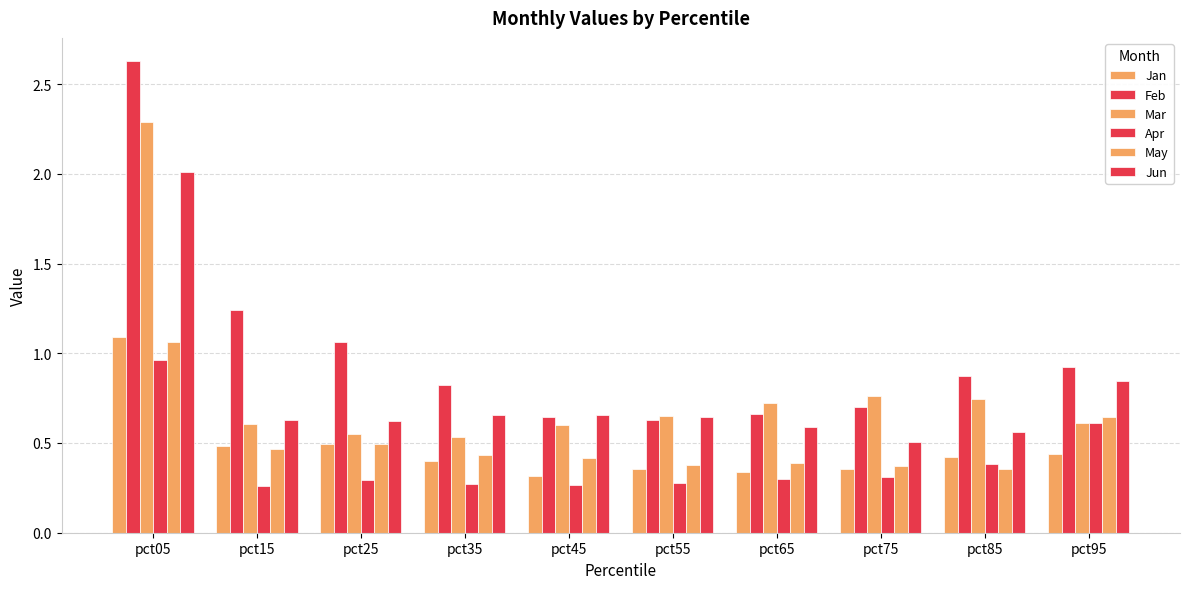

Are the bars horizontal?

No